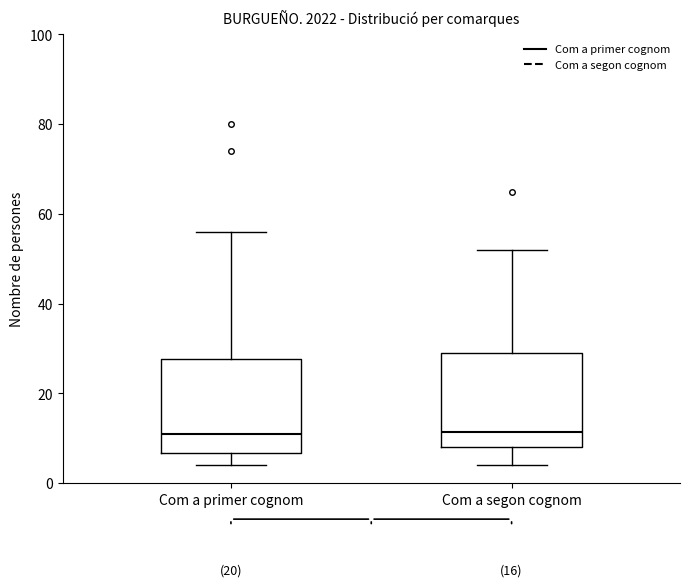

Reading left to right, read every box against the y-axis: the position of its median line, the range the box covers, and the ends of its whiskers. The values are not printed on the chart, so give them approximately, as read against the axis.

Com a primer cognom: median 12, box 6 to 28, whiskers 4 to 56
Com a segon cognom: median 12, box 8 to 30, whiskers 4 to 52